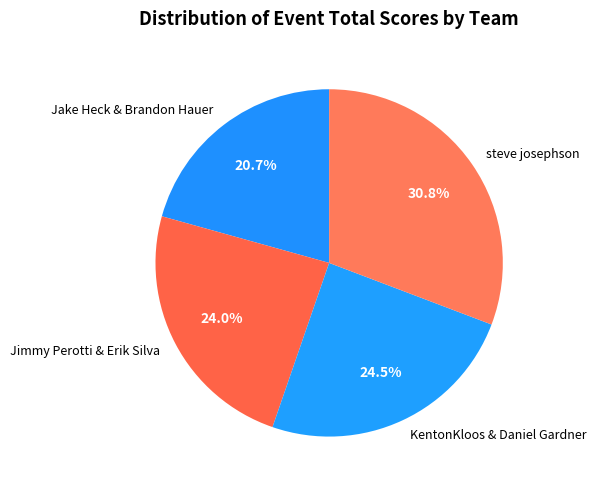

Combined, do KentonKloos & Daniel Gardner and Jimmy Perotti & Erik Silva account for over 50%?

No